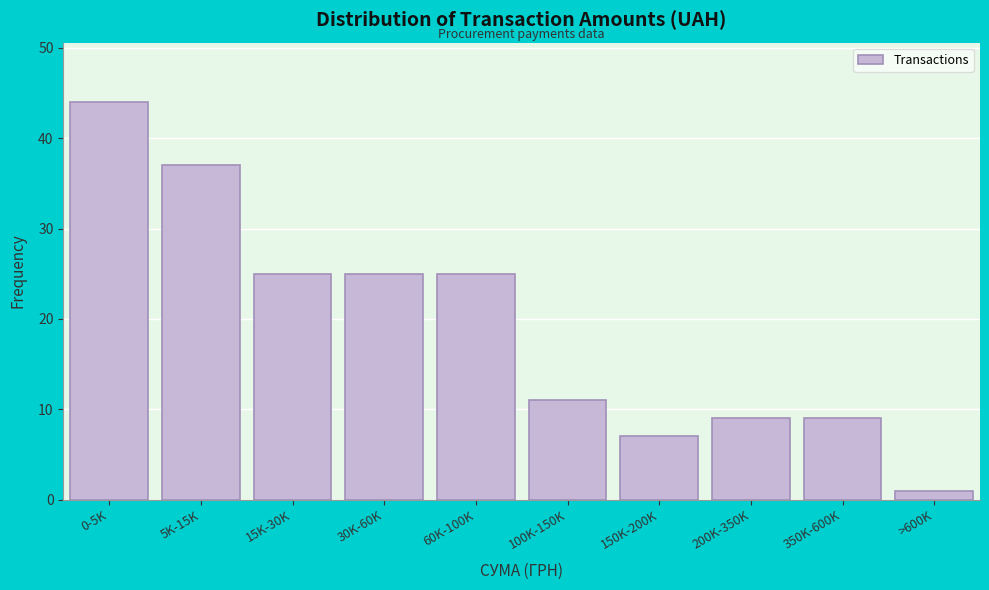

Reading left to right, what are all the values shown in this chart?

0-5K=44	5K-15K=37	15K-30K=25	30K-60K=25	60K-100K=25	100K-150K=11	150K-200K=7	200K-350K=9	350K-600K=9	>600K=1